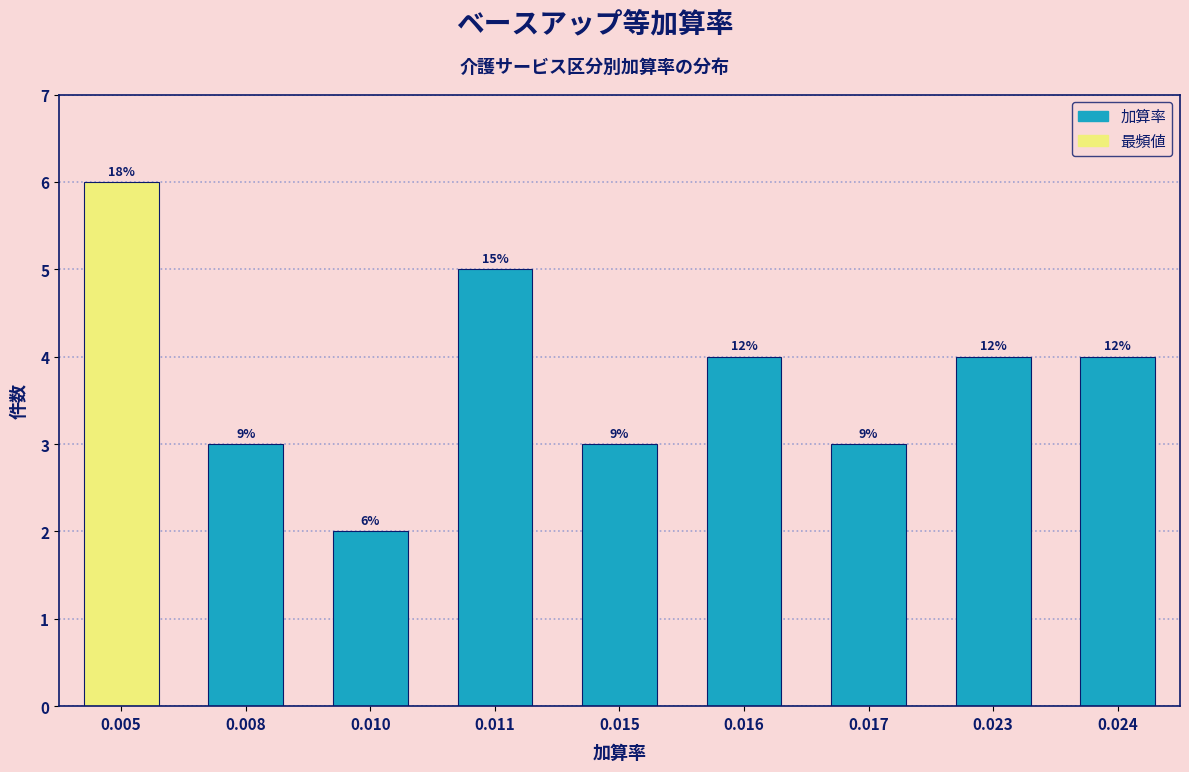

Are the bars horizontal?

No